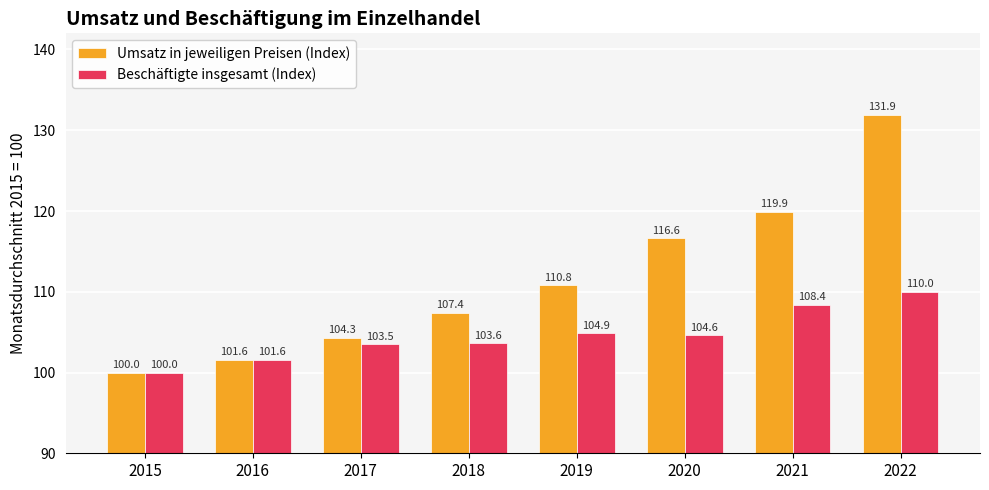

Is the value of Beschäftigte insgesamt (Index) at 2017 greater than the value of Umsatz in jeweiligen Preisen (Index) at 2016?

Yes